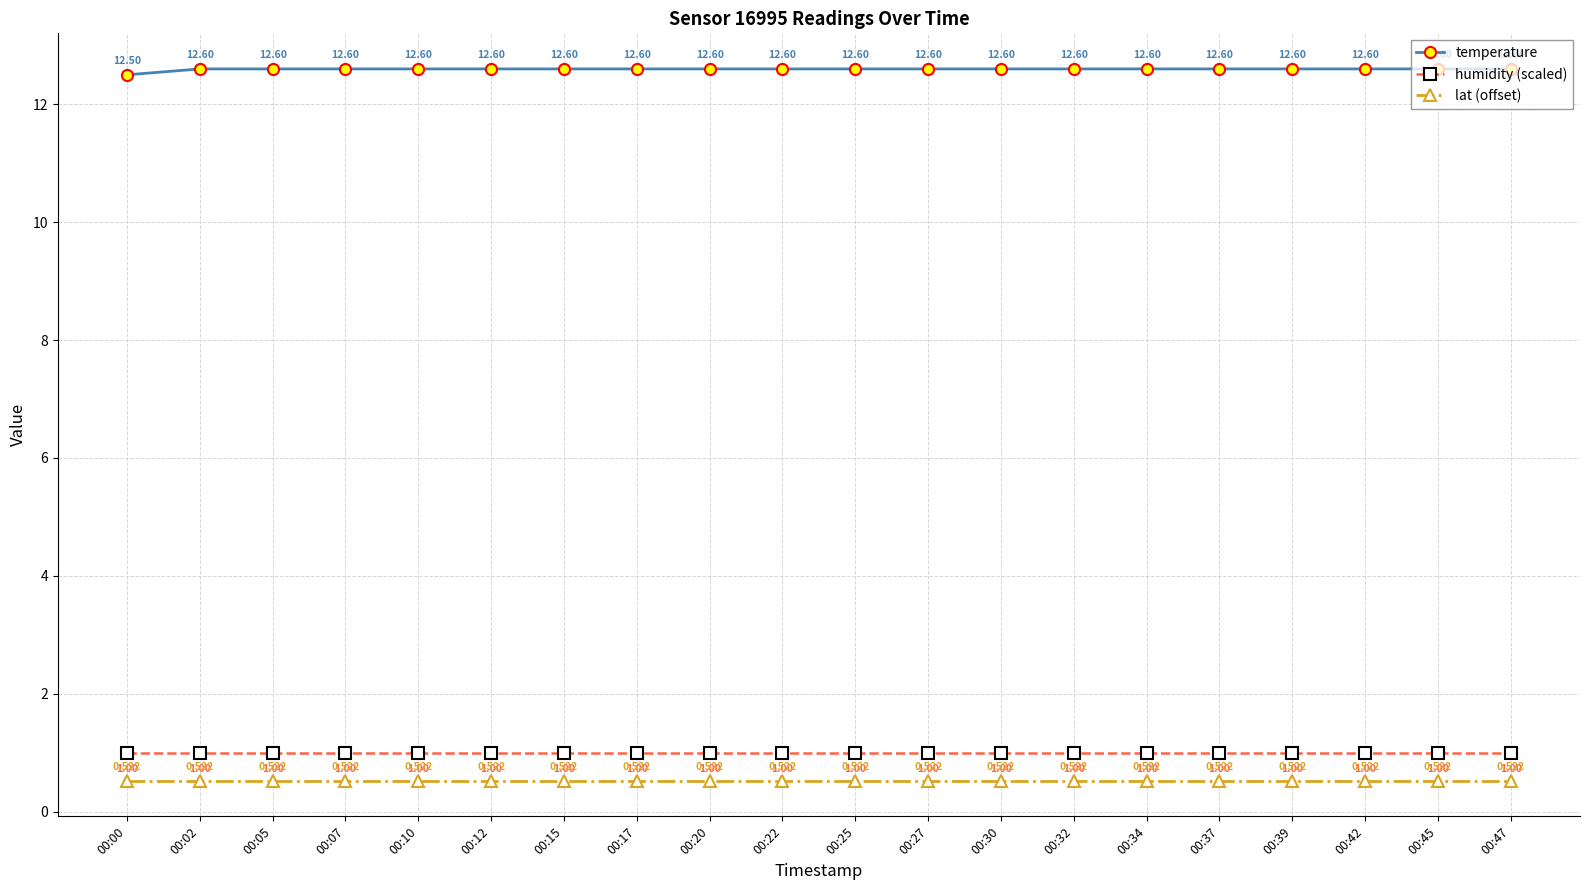

At how many categories does at least one series exceed 12?

20